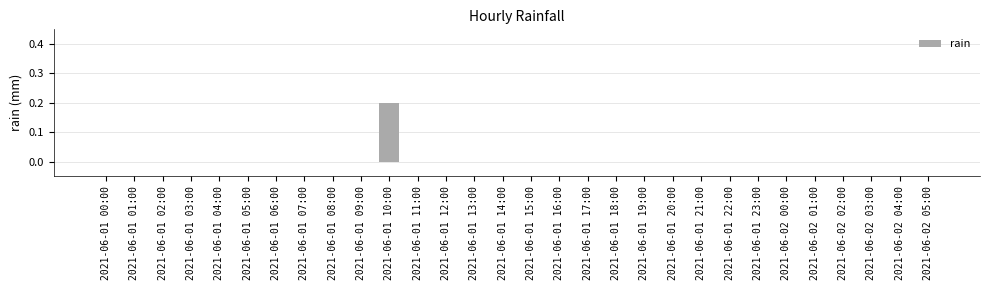

The chart shows a value of 0.0 at 2021-06-01 21:00. True or false?

True